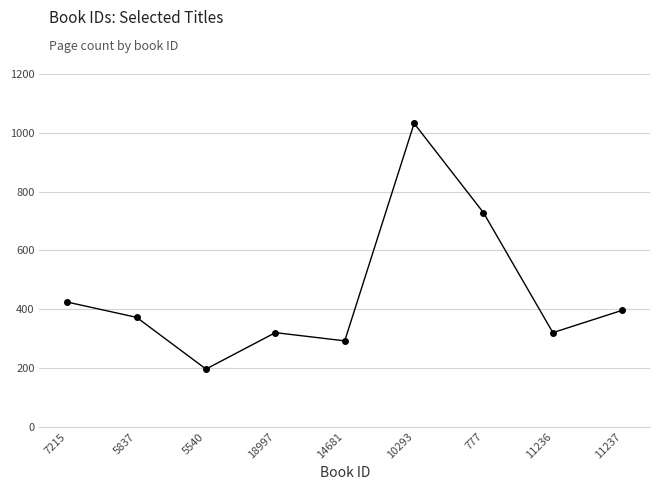

The value at 777 is 392. True or false?

False